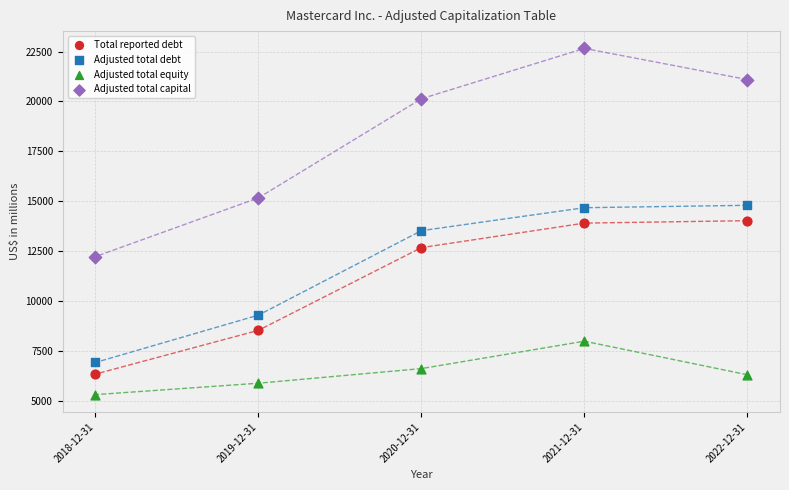

Across all data points, what is the range of X values (max minus min)?

4